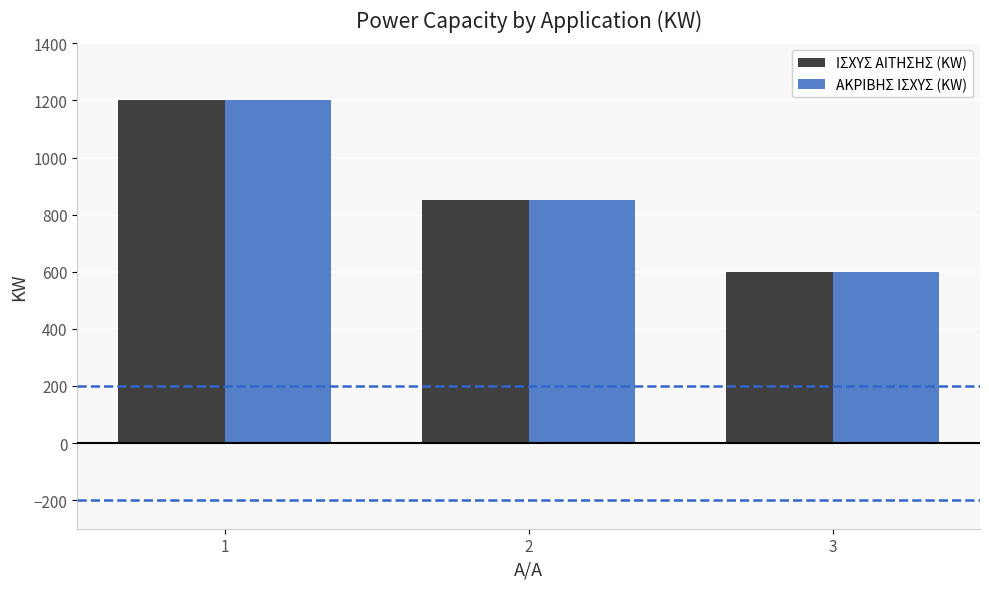

Reading left to right, what are all the values shown in this chart?

ΙΣΧΥΣ ΑΙΤΗΣΗΣ (KW): 1200	850	600
ΑΚΡΙΒΗΣ ΙΣΧΥΣ (KW): 1200	850	600